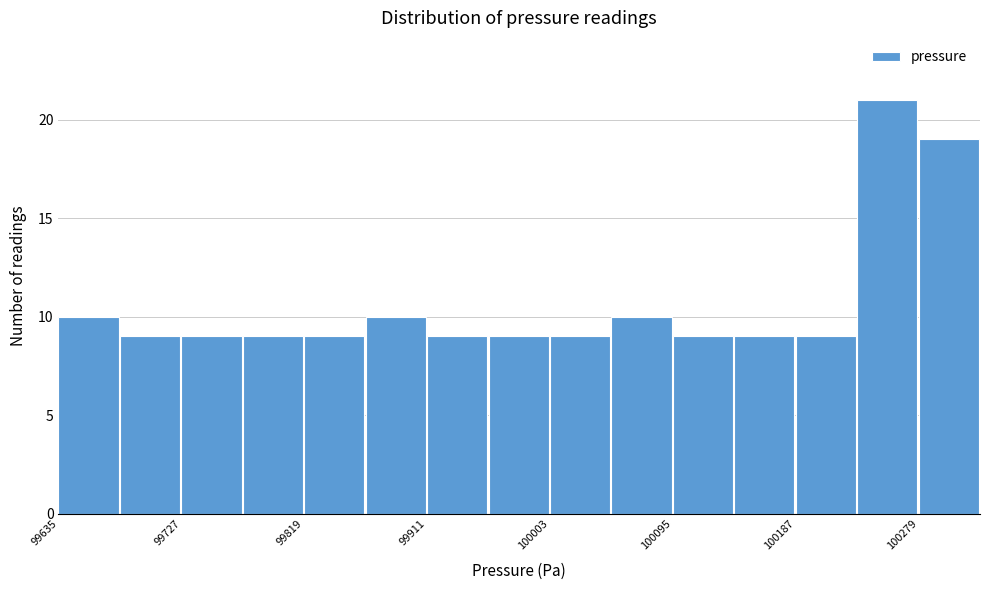

Which range on the x-axis has the tallest bar?

100230 to 100280